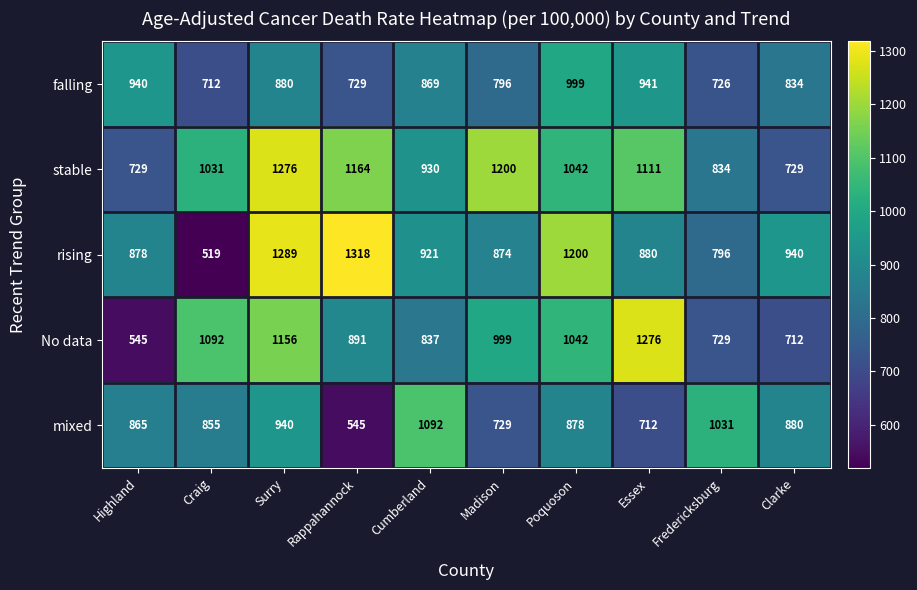

Which series has the widest spread of values?

rising